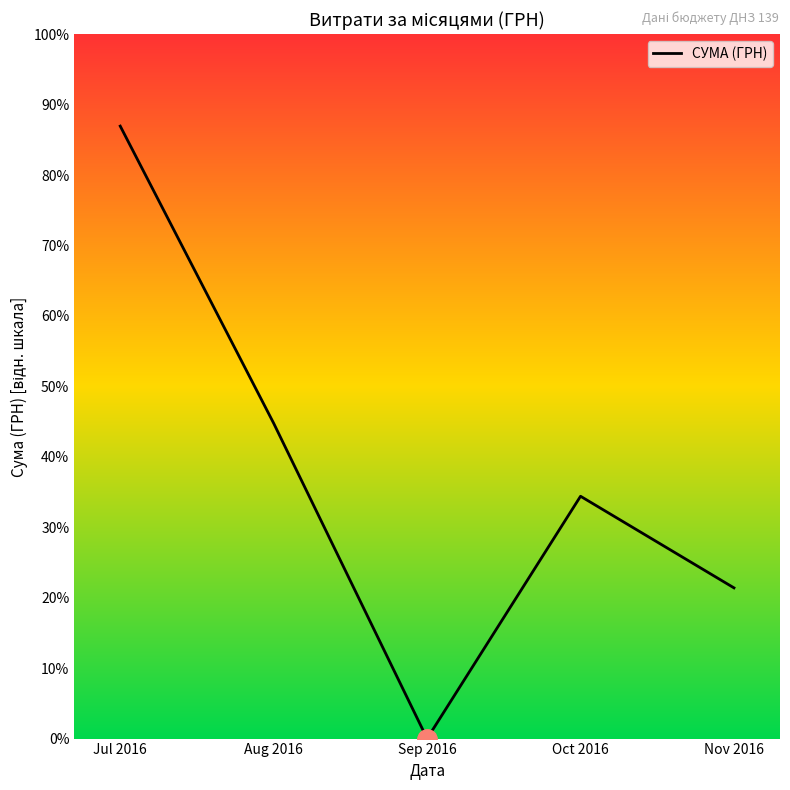

Does the chart have visible grid lines?

No